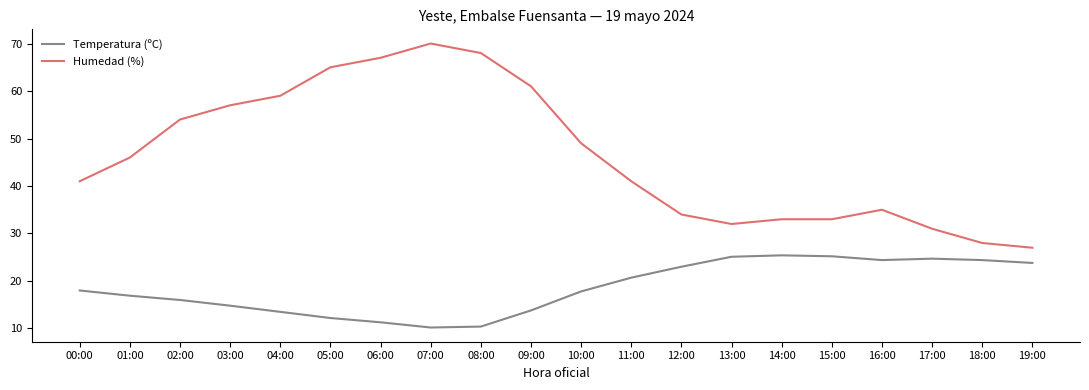

What is the spread (max minus min) of values at 00:00?

23.0